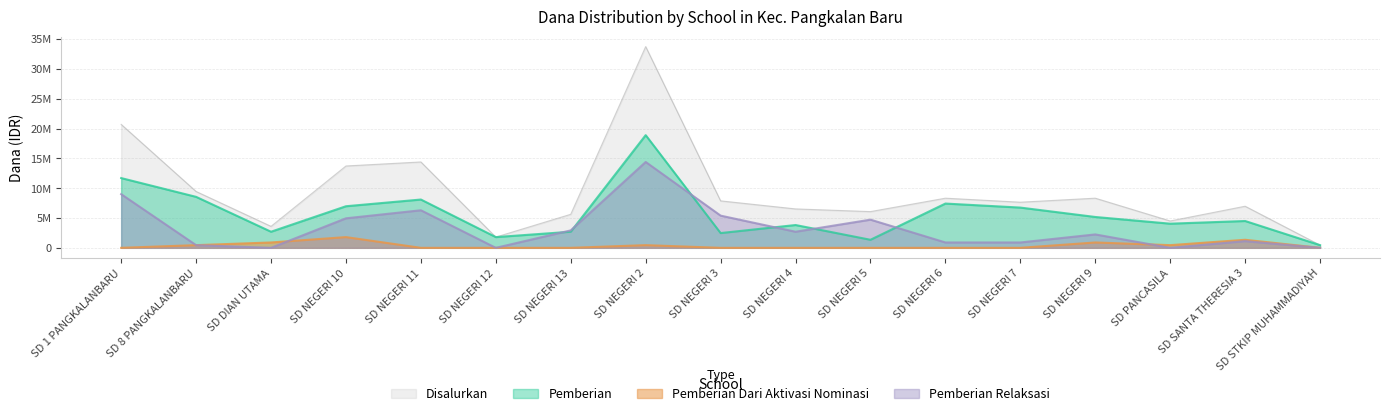

The Pemberian series shows 3912494 at SD NEGERI 13. True or false?

False